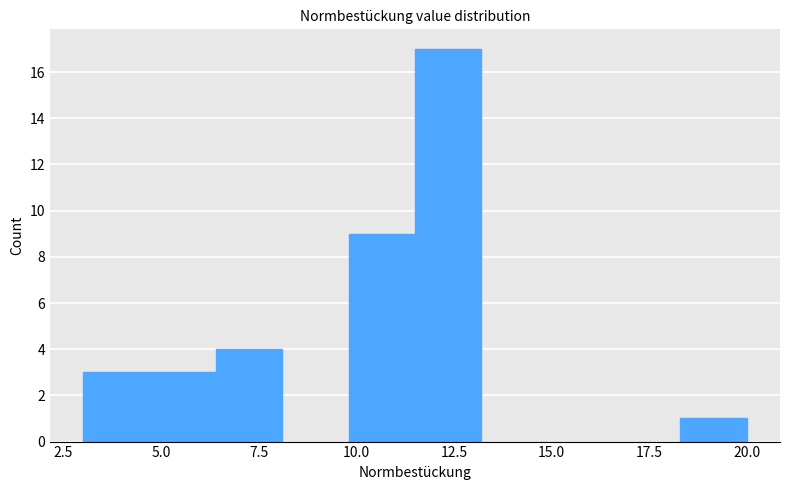

Around what value on the x-axis is the tallest bar? Give the approximate position of its centre, as read against the axis.

12.5